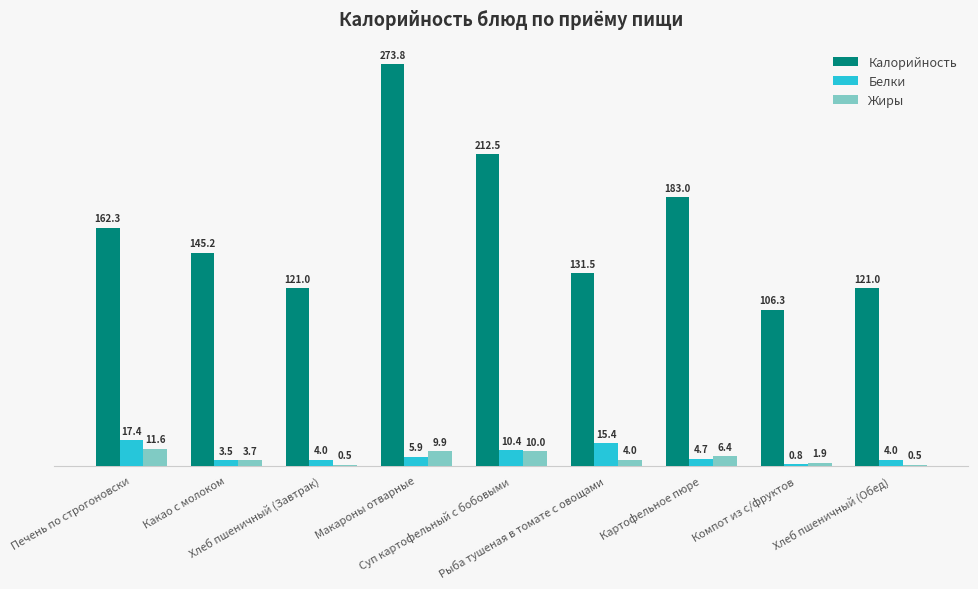

The value of Жиры at Картофельное пюре is 6.4. True or false?

True